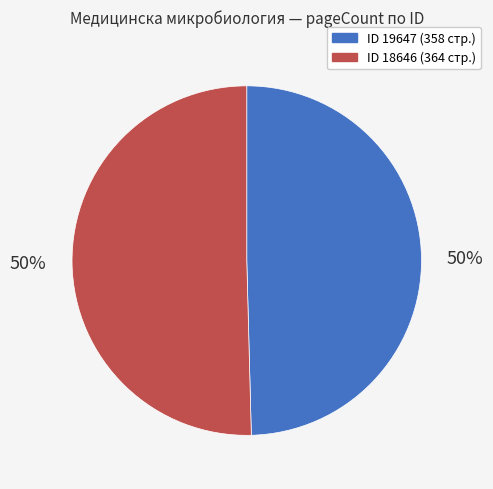

To the nearest percent, what is the average slice percentage?

50%